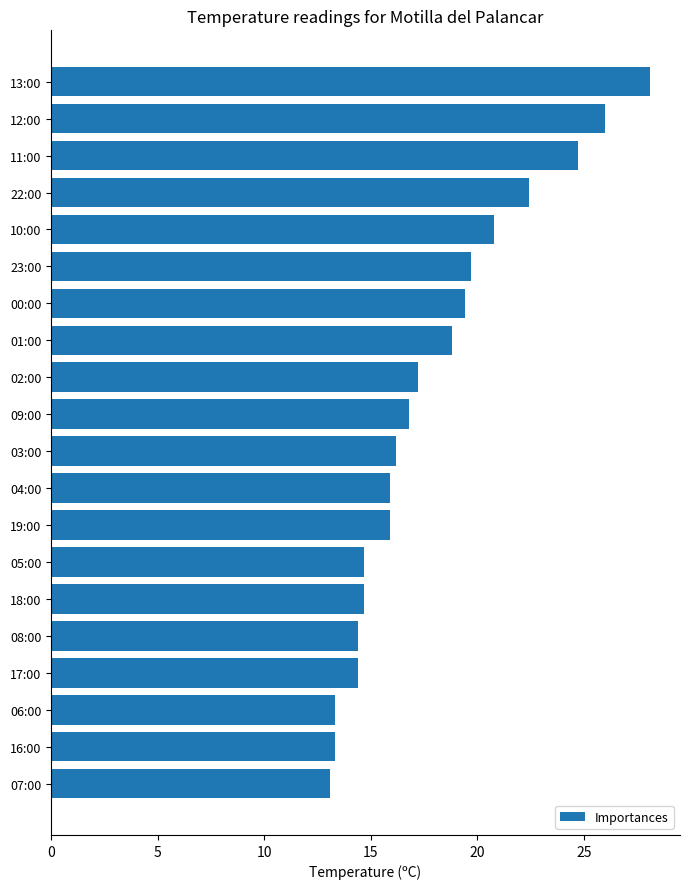

What is the change in value from 10:00 to 18:00?

-6.1